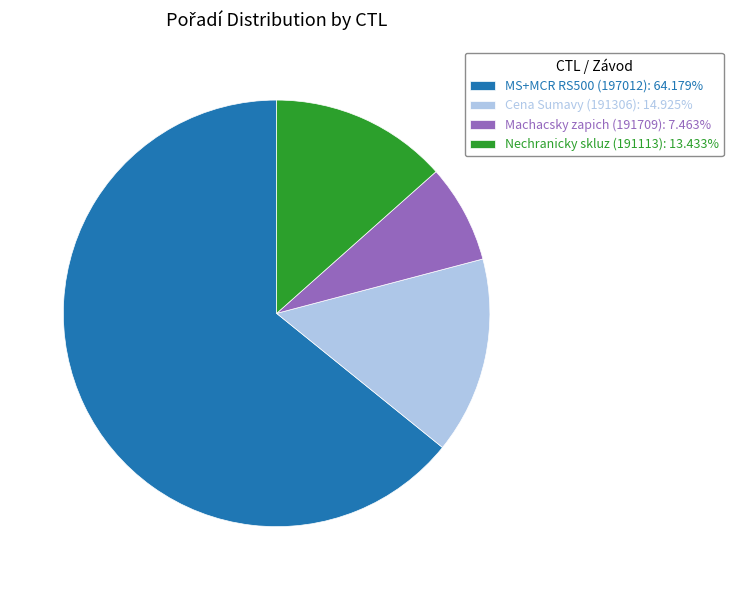

Is the sum of Nechranicky skluz (191113): 13.433% and Machacsky zapich (191709): 7.463% greater than half?

No